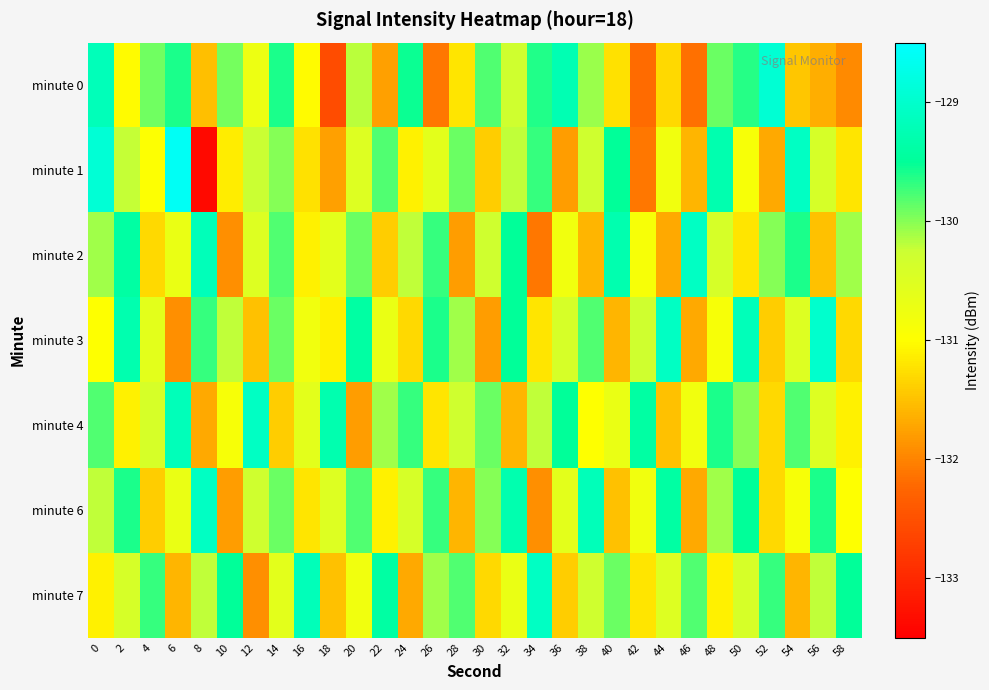

Reading right to left, transcribe all the data shown in this chart.

minute 0: 58=-131.9	56=-131.6	54=-131.5	52=-128.9	50=-129.6	48=-129.9	46=-132.2	44=-131.3	42=-132.2	40=-131.2	38=-130.1	36=-129.3	34=-129.6	32=-130.3	30=-129.8	28=-131.2	26=-132.1	24=-129.5	22=-131.8	20=-130.2	18=-132.6	16=-131.0	14=-129.6	12=-130.7	10=-129.9	8=-131.5	6=-129.6	4=-129.9	2=-131.0	0=-129.2
minute 1: 58=-131.2	56=-130.4	54=-129.1	52=-131.7	50=-130.9	48=-129.3	46=-131.6	44=-130.8	42=-132.1	40=-129.5	38=-130.3	36=-131.8	34=-129.7	32=-130.2	30=-131.4	28=-129.9	26=-130.6	24=-131.1	22=-129.8	20=-130.5	18=-131.8	16=-131.3	14=-130.0	12=-130.3	10=-131.2	8=-133.4	6=-128.6	4=-131.0	2=-130.2	0=-128.9
minute 2: 58=-130.1	56=-131.5	54=-129.6	52=-130.0	50=-131.2	48=-130.4	46=-129.1	44=-131.7	42=-130.9	40=-129.3	38=-131.6	36=-130.8	34=-132.1	32=-129.5	30=-130.3	28=-131.8	26=-129.7	24=-130.2	22=-131.4	20=-129.9	18=-130.6	16=-131.1	14=-129.8	12=-130.5	10=-131.9	8=-129.2	6=-130.7	4=-131.3	2=-129.4	0=-130.1
minute 3: 58=-131.3	56=-129.0	54=-130.5	52=-131.4	50=-129.2	48=-130.9	46=-131.7	44=-129.1	42=-130.3	40=-131.6	38=-129.8	36=-130.4	34=-131.2	32=-129.5	30=-131.8	28=-130.1	26=-129.6	24=-131.3	22=-130.7	20=-129.4	18=-131.1	16=-130.8	14=-129.9	12=-131.5	10=-130.2	8=-129.7	6=-131.9	4=-130.6	2=-129.3	0=-131.0
minute 4: 58=-131.1	56=-130.5	54=-129.8	52=-131.3	50=-130.0	48=-129.6	46=-130.8	44=-131.5	42=-129.4	40=-130.7	38=-131.0	36=-129.5	34=-130.2	32=-131.6	30=-129.9	28=-130.3	26=-131.2	24=-129.7	22=-130.1	20=-131.8	18=-129.3	16=-130.6	14=-131.4	12=-129.1	10=-130.9	8=-131.7	6=-129.2	4=-130.4	2=-131.1	0=-129.8
minute 6: 58=-131.0	56=-129.6	54=-130.9	52=-131.3	50=-129.5	48=-130.1	46=-131.7	44=-129.4	42=-130.8	40=-131.5	38=-129.2	36=-130.6	34=-131.9	32=-129.3	30=-130.0	28=-131.6	26=-129.7	24=-130.4	22=-131.1	20=-129.8	18=-130.5	16=-131.2	14=-129.9	12=-130.3	10=-131.8	8=-129.1	6=-130.7	4=-131.4	2=-129.6	0=-130.2
minute 7: 58=-129.5	56=-130.2	54=-131.6	52=-129.7	50=-130.4	48=-131.1	46=-129.8	44=-130.5	42=-131.2	40=-129.9	38=-130.3	36=-131.4	34=-129.1	32=-130.7	30=-131.3	28=-129.8	26=-130.1	24=-131.7	22=-129.4	20=-130.8	18=-131.5	16=-129.2	14=-130.6	12=-131.9	10=-129.5	8=-130.2	6=-131.6	4=-129.7	2=-130.4	0=-131.1